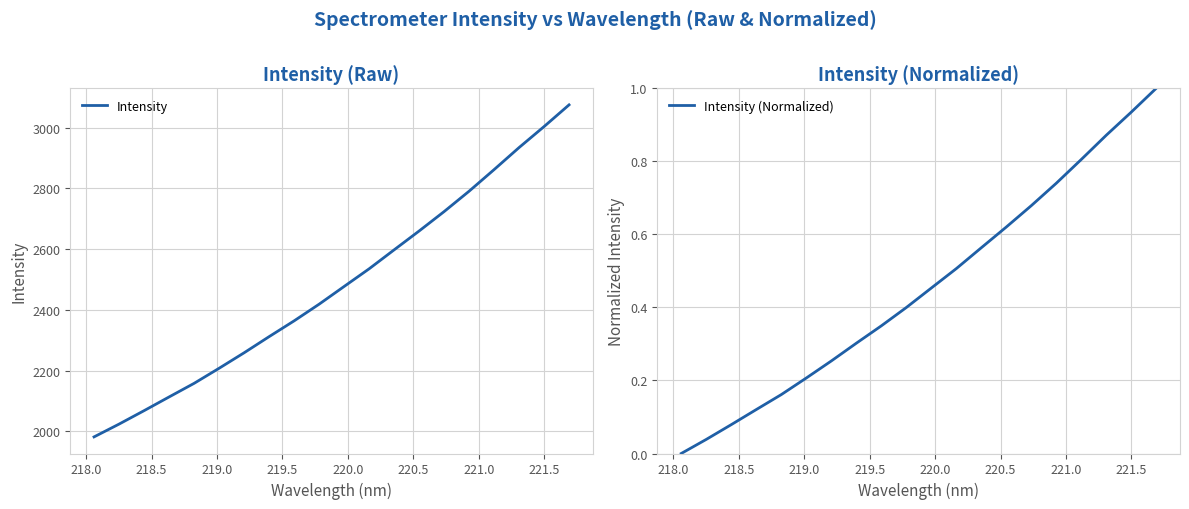

The value of Intensity (Normalized) at 16 is 0.2. True or false?

False